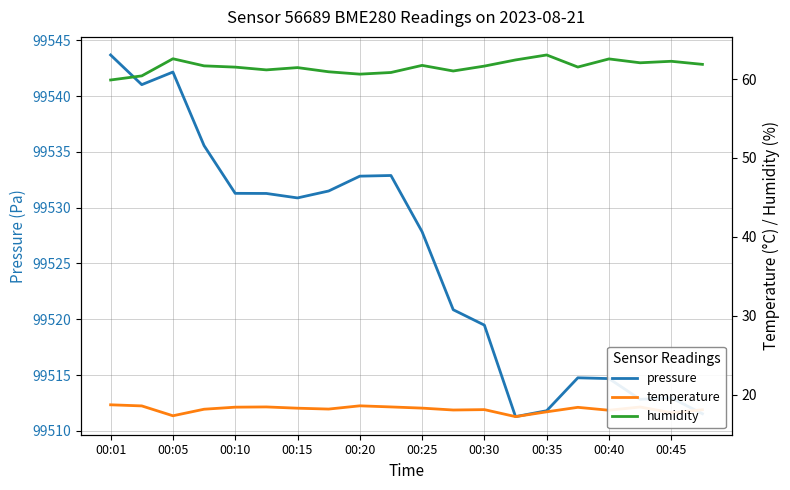

Which series has the largest total across all categories?

pressure